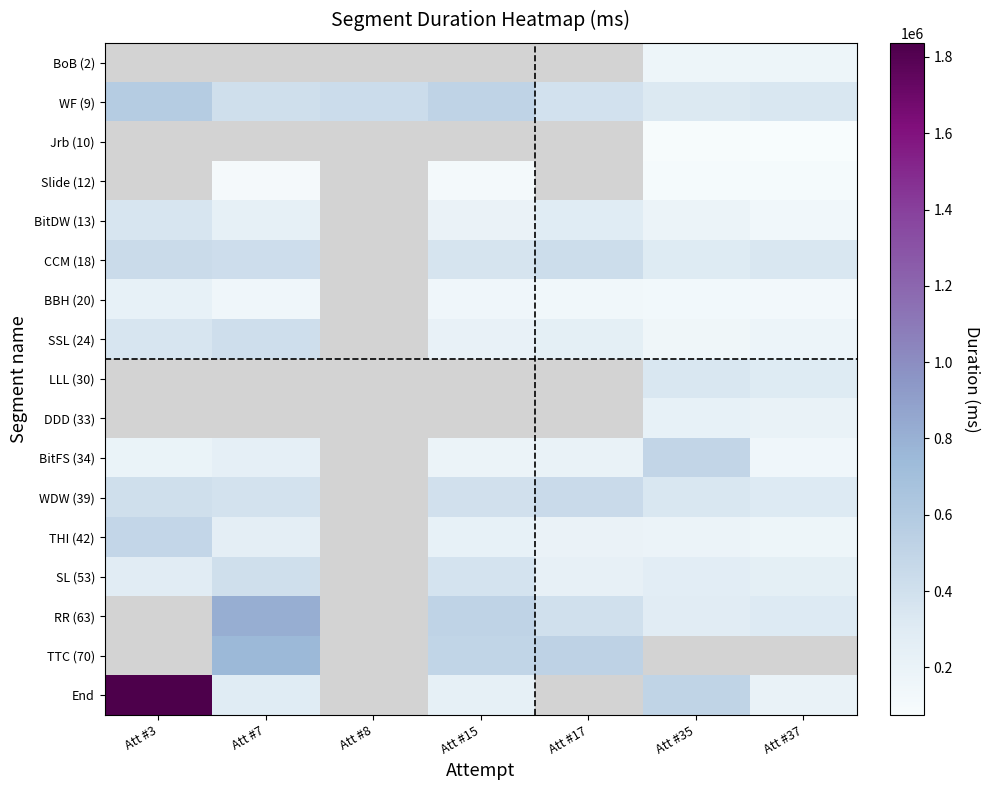

Is it true that TTC (70) equals 1128745.7 at Att #7?

False